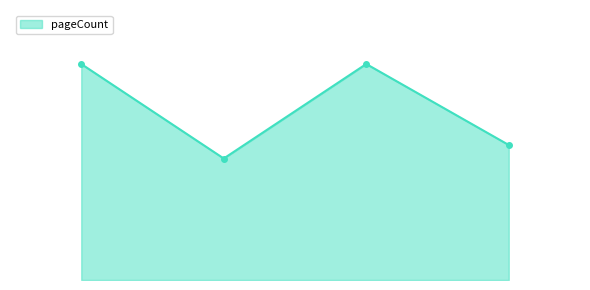

What is the label of the 3rd point from the right?

19128